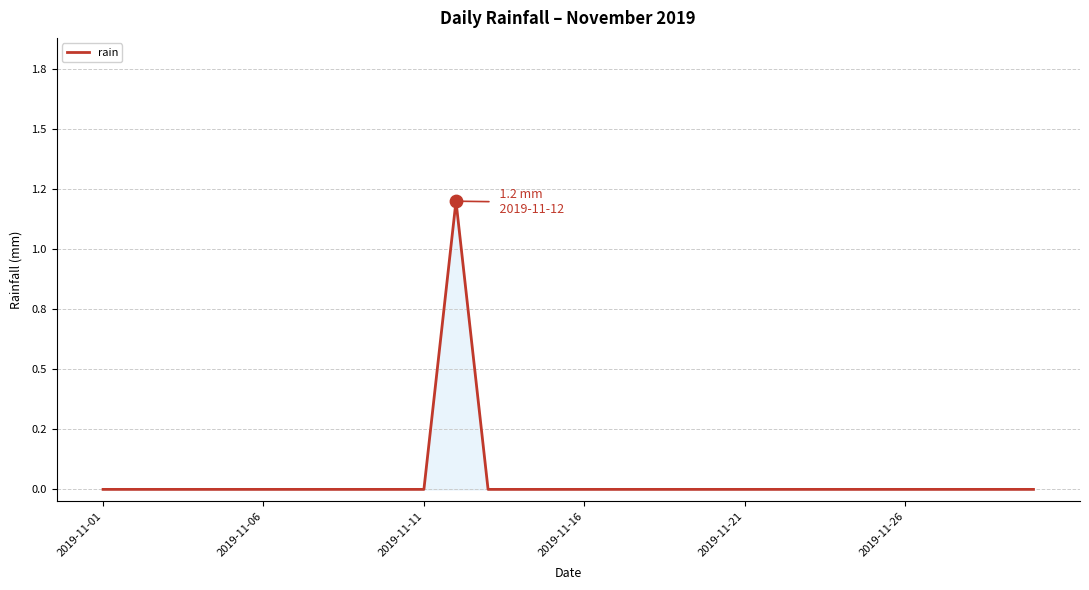

Does the chart have visible grid lines?

Yes